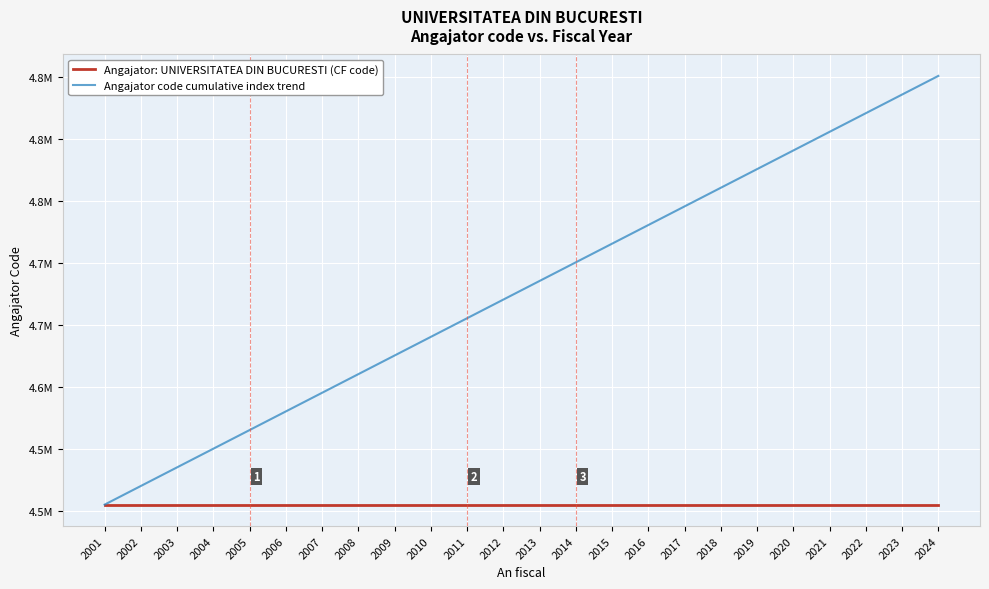

Between 2014 and 2005, which is larger?

2014